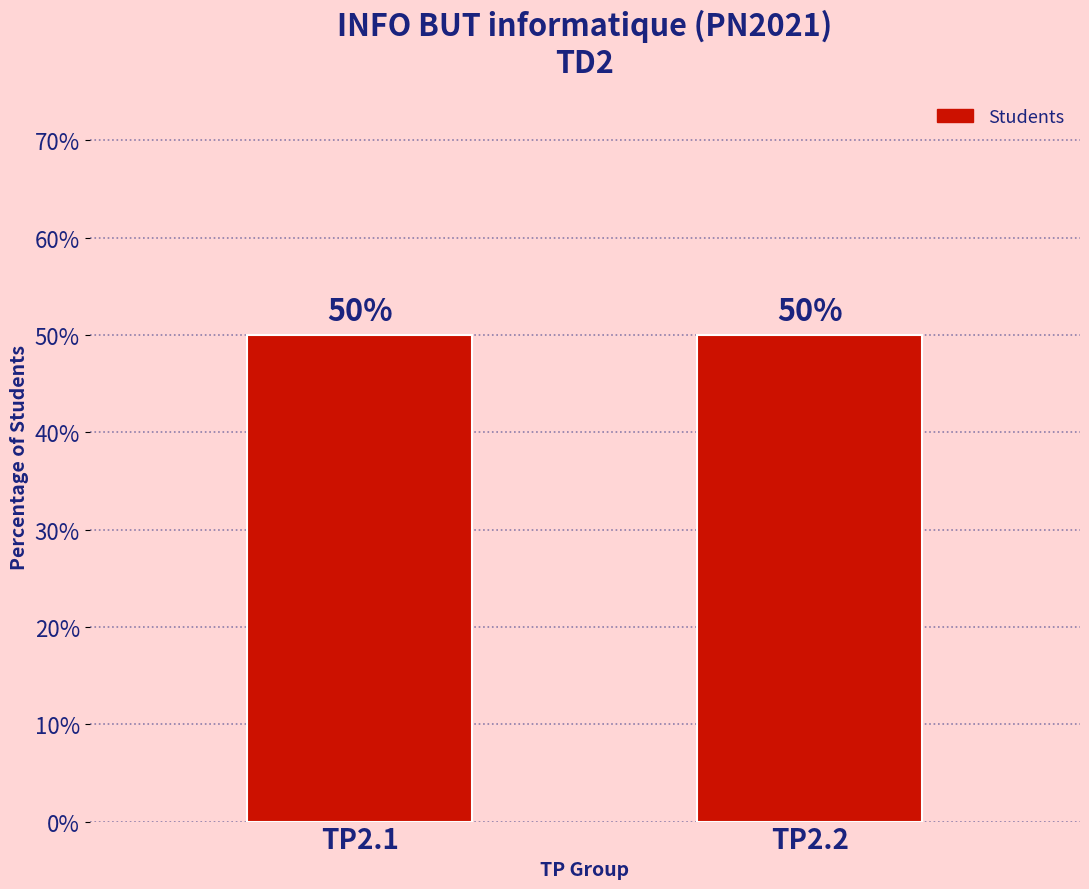

The TP2.1 series shows 9 at TP2.2. True or false?

False